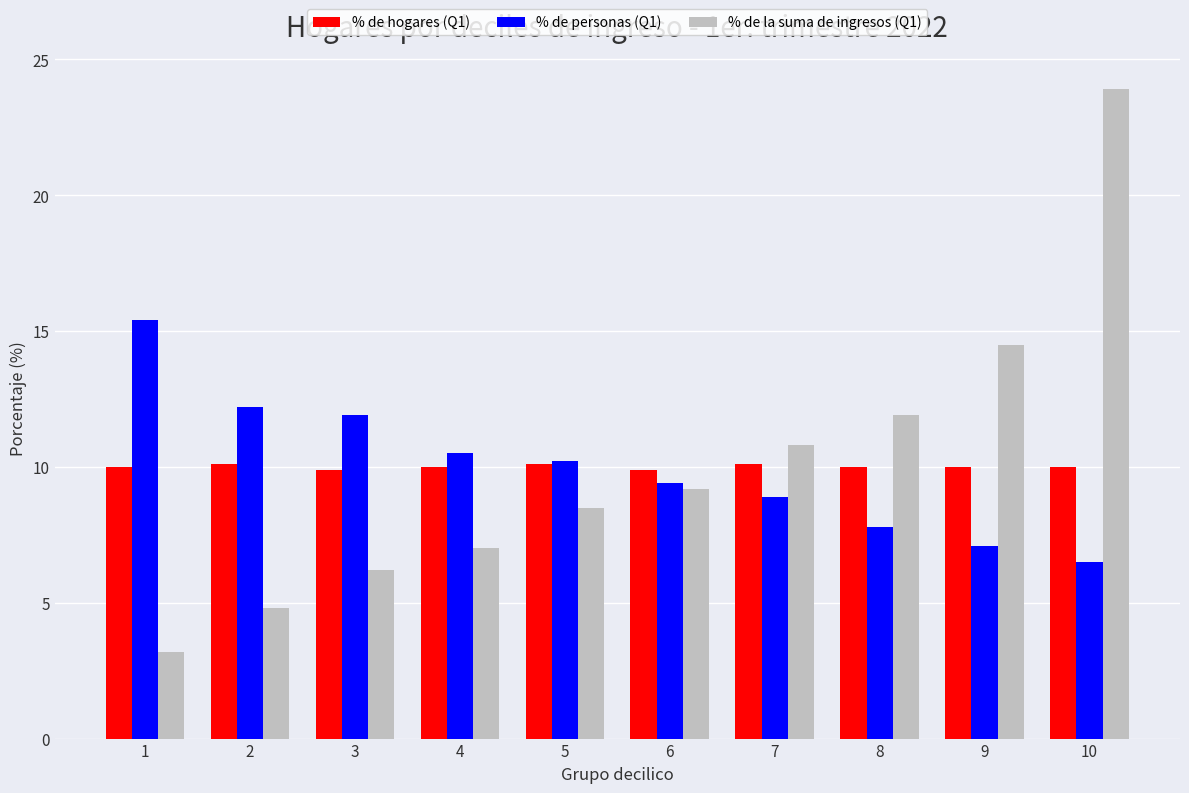

What is the value of the % de la suma de ingresos (Q1) bar at the 7th from the left?

10.8